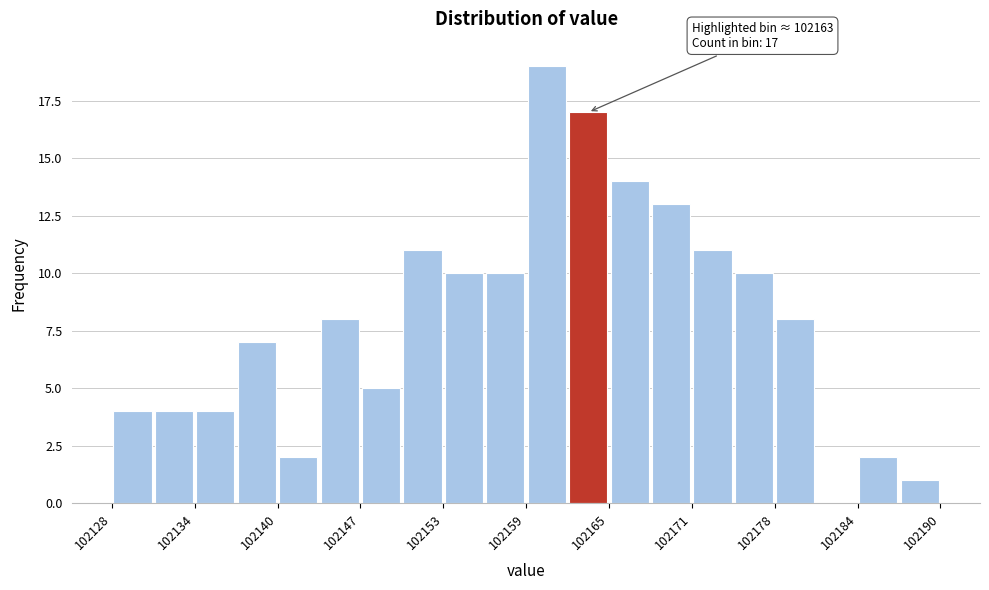

Read against the x-axis, roughly where is the centre of the tallest bar?

102161